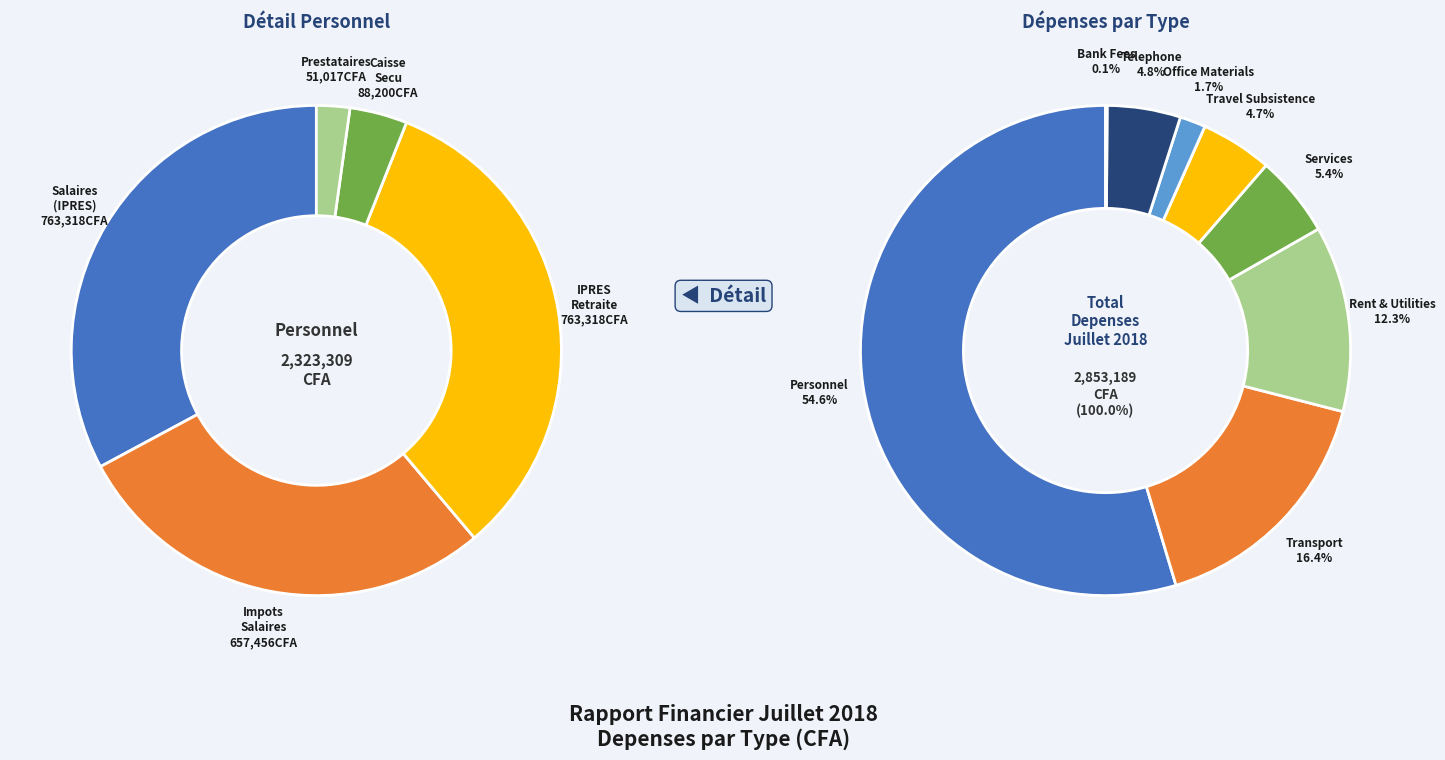

Is there any slice that represents more than half of the pie?

Yes